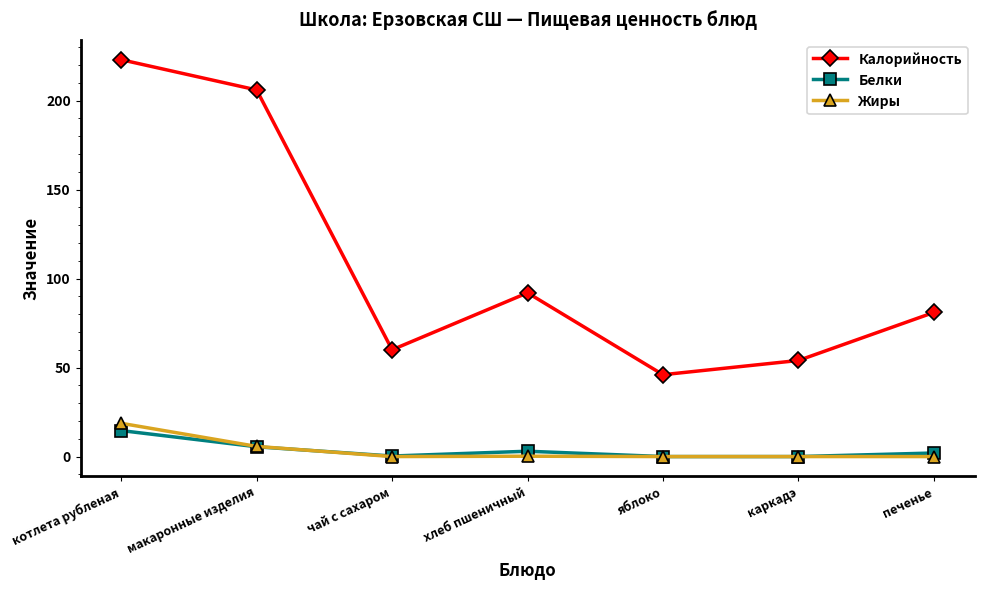

Which series has the largest total across all categories?

Калорийность